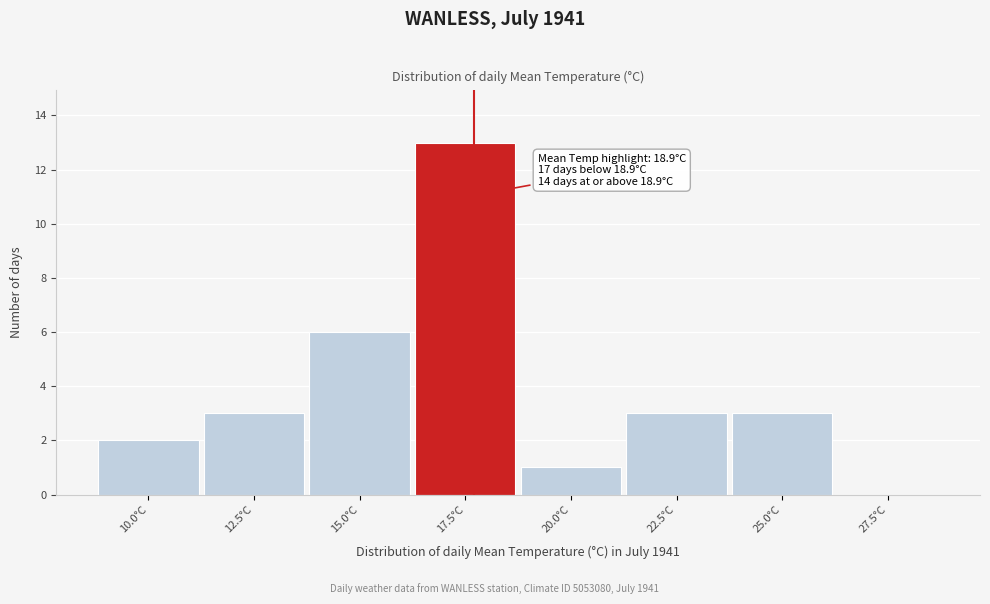

Reading right to left, list all the values displayed in this chart.

27.5°C=0	25.0°C=3	22.5°C=3	20.0°C=1	17.5°C=13	15.0°C=6	12.5°C=3	10.0°C=2